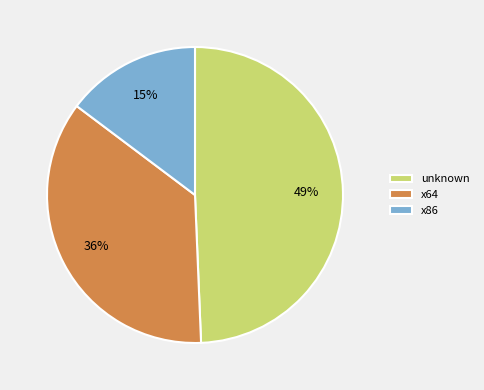

To the nearest percent, what portion does x86 represent?

15%